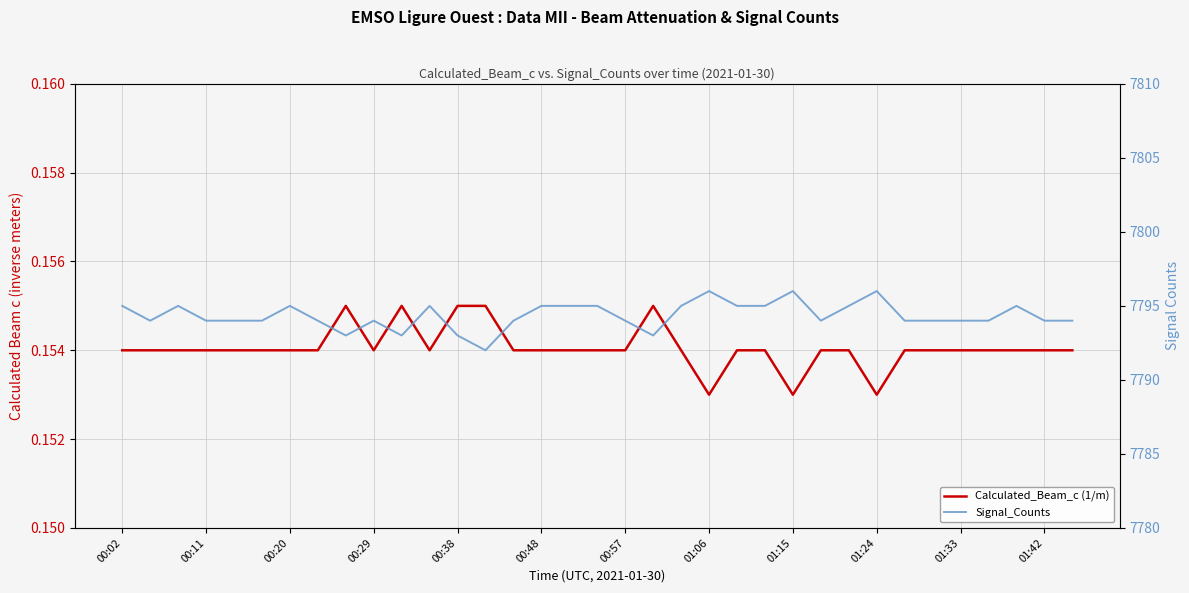

At 32, list the series in order from smallest to largest.

Calculated_Beam_c (1/m), Signal_Counts